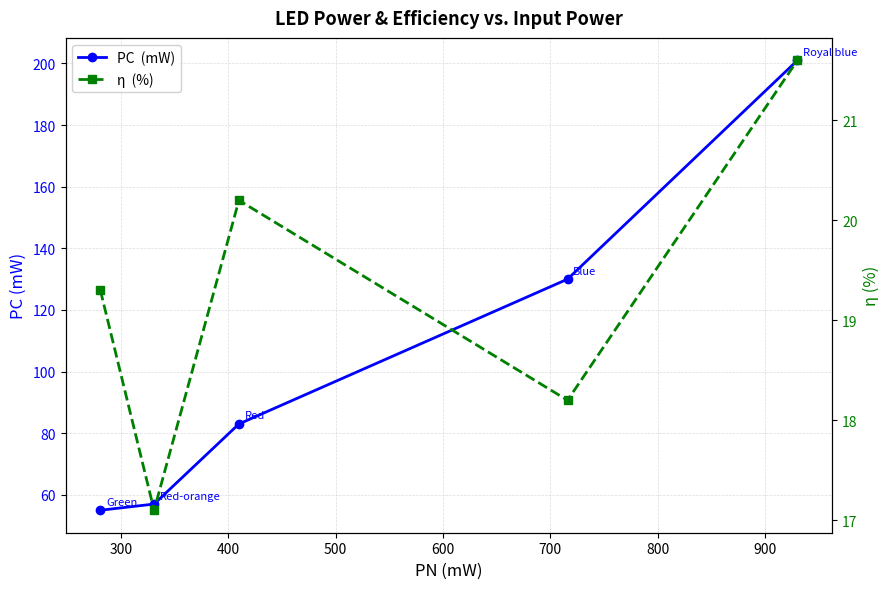

What is the total value across all series at 600?

222.6